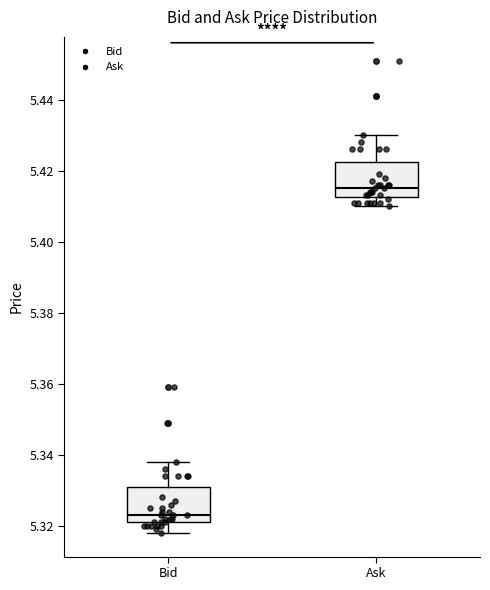

Which box has the lowest median line?

Bid